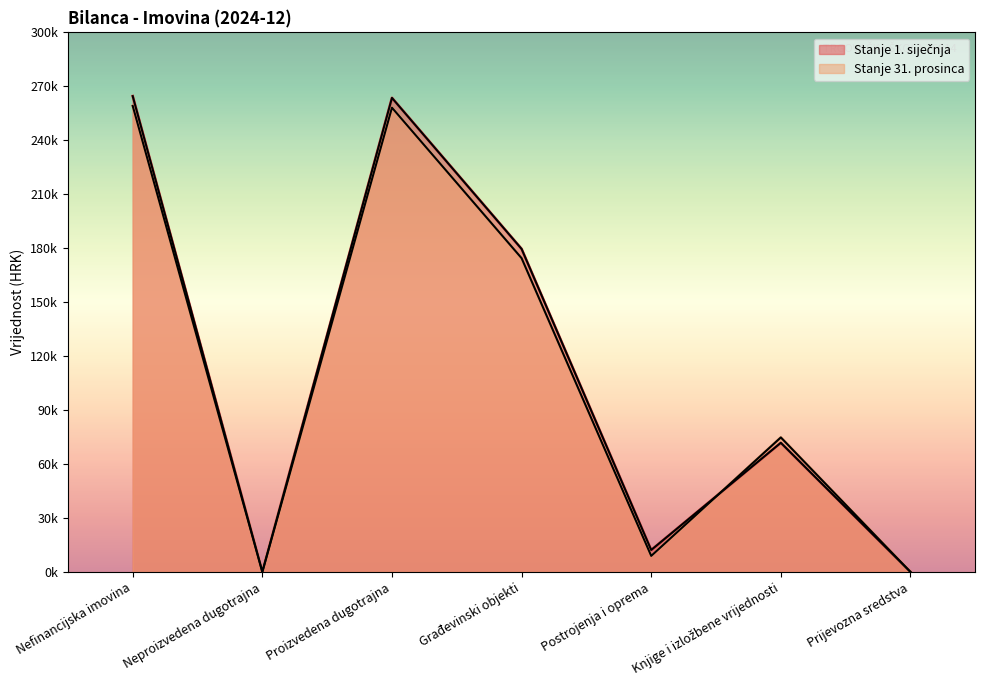

Which series changed the most between Nefinancijska imovina and Proizvedena dugotrajna?

Stanje 31. prosinca